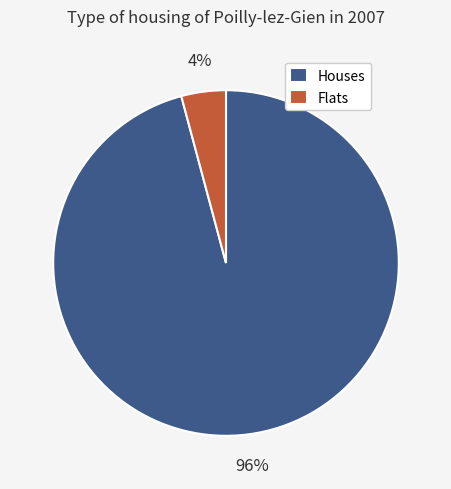

How many slices are in this pie chart?

2